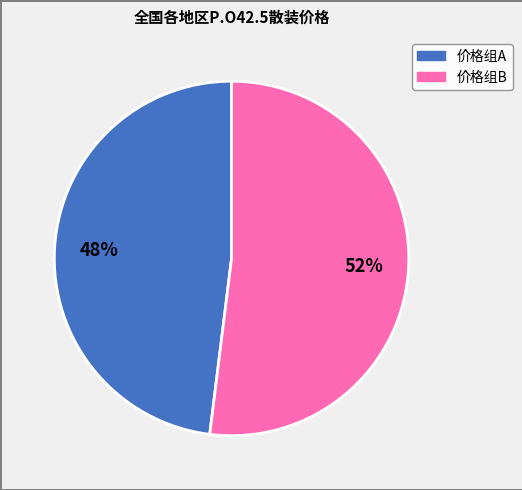

Does any single category account for the majority?

Yes